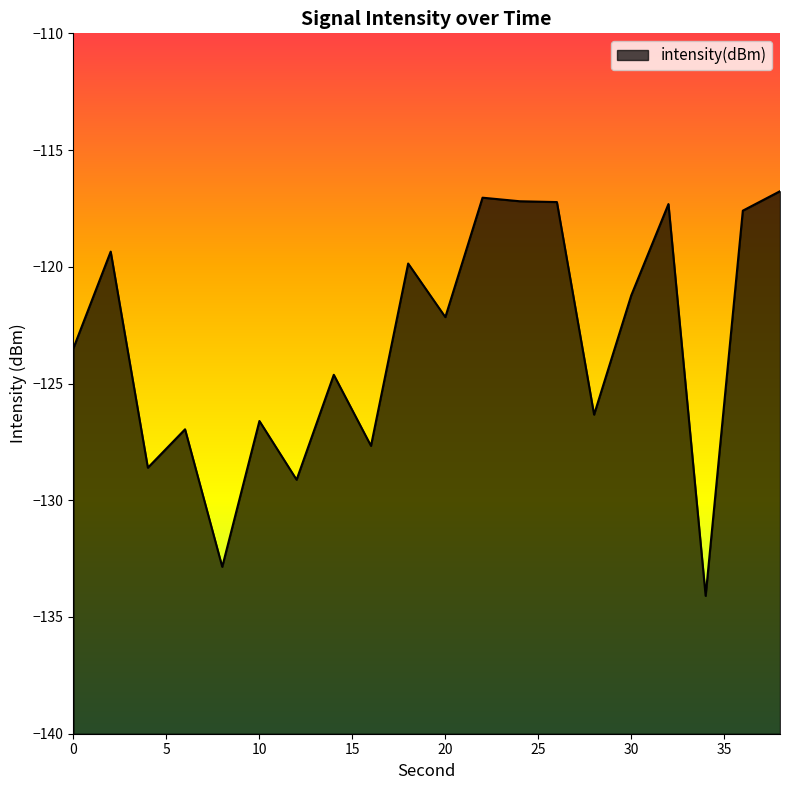

Which label corresponds to the smallest value in the chart?

34